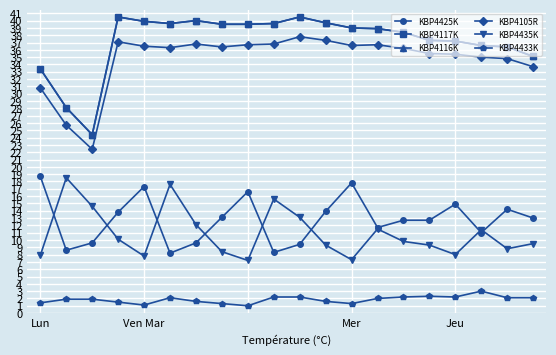

What is the average value of the KBP4435K series?

10.9